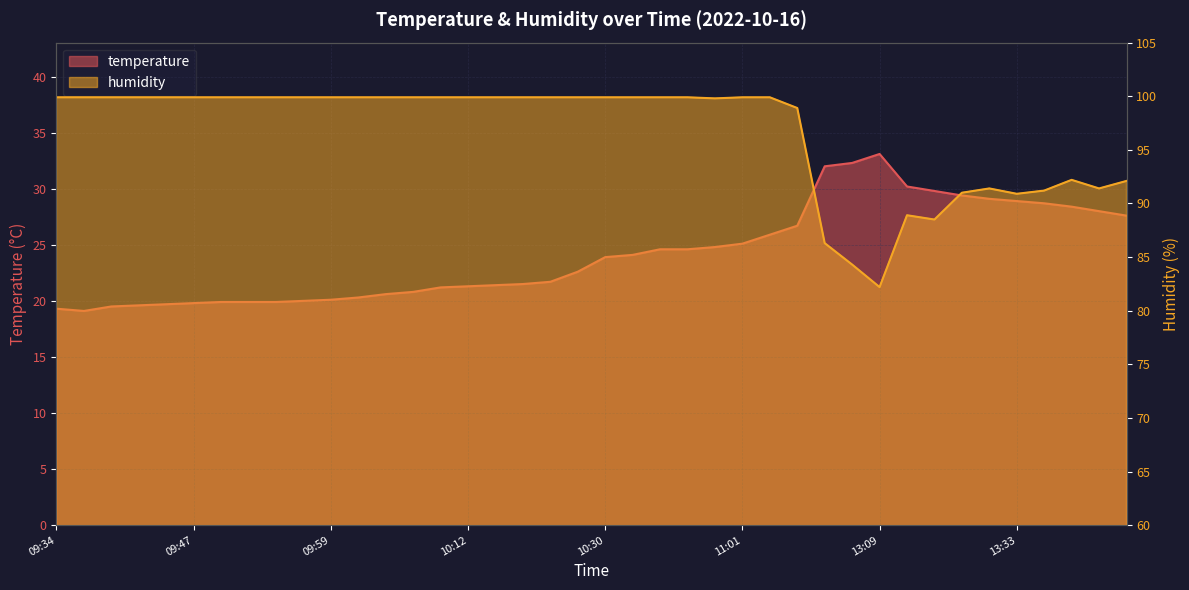

Reading right to left, extract all data points from this chart.

temperature: 27.6	28.0	28.4	28.7	28.9	29.1	29.4	29.8	30.2	33.1	32.3	32.0	26.7	25.9	25.1	24.8	24.6	24.6	24.1	23.9	22.6	21.7	21.5	21.4	21.3	21.2	20.8	20.6	20.3	20.1	20.0	19.9	19.9	19.9	19.8	19.7	19.6	19.5	19.1	19.3
humidity: 92.1	91.4	92.2	91.2	90.9	91.4	91.0	88.5	88.9	82.2	84.3	86.3	98.9	99.9	99.9	99.8	99.9	99.9	99.9	99.9	99.9	99.9	99.9	99.9	99.9	99.9	99.9	99.9	99.9	99.9	99.9	99.9	99.9	99.9	99.9	99.9	99.9	99.9	99.9	99.9